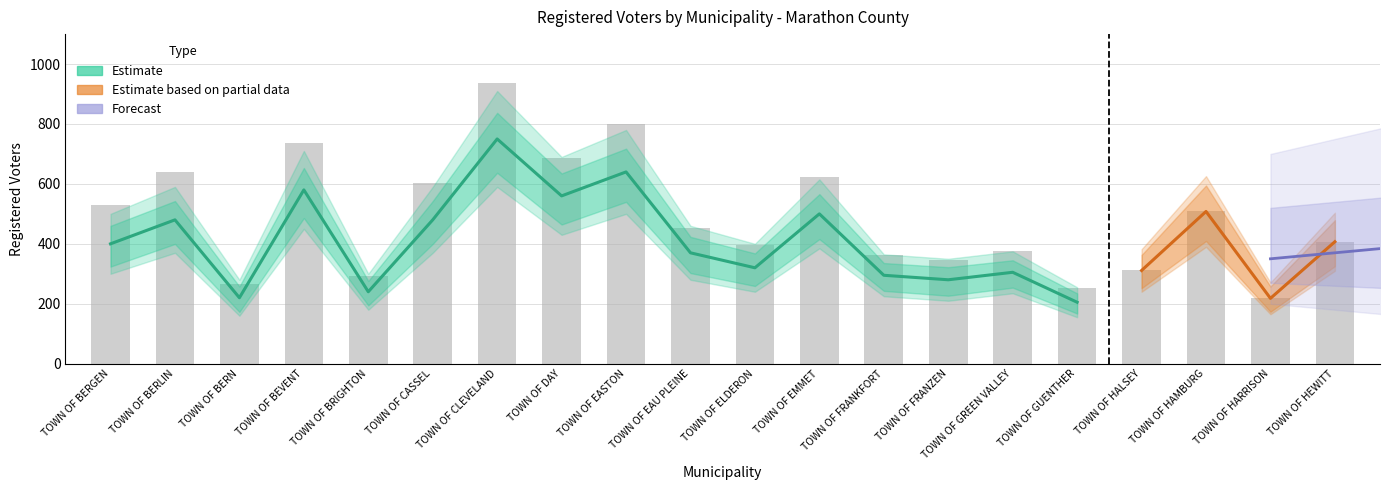

What is the sum of the values at TOWN OF FRANZEN and TOWN OF BEVENT?

1081